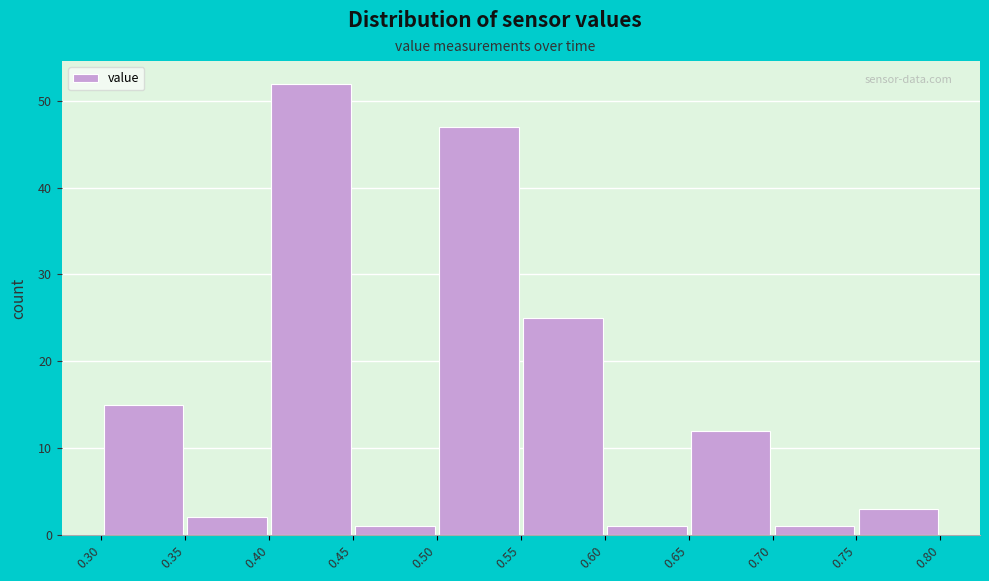

How tall is the bar that spans 0.55 to 0.60 on the x-axis? The values are not printed on the chart, so give them approximately, as read against the axis.

25